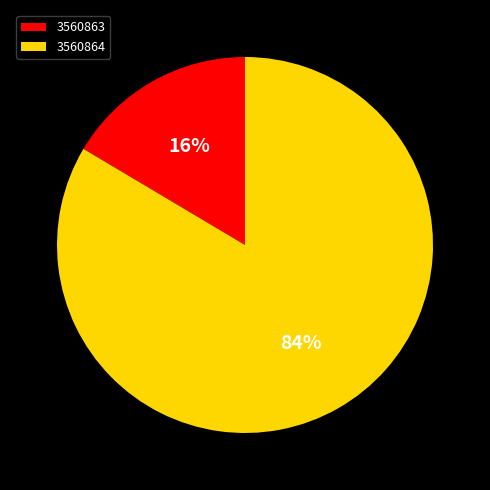

Which category has the smallest portion of the pie?

3560863